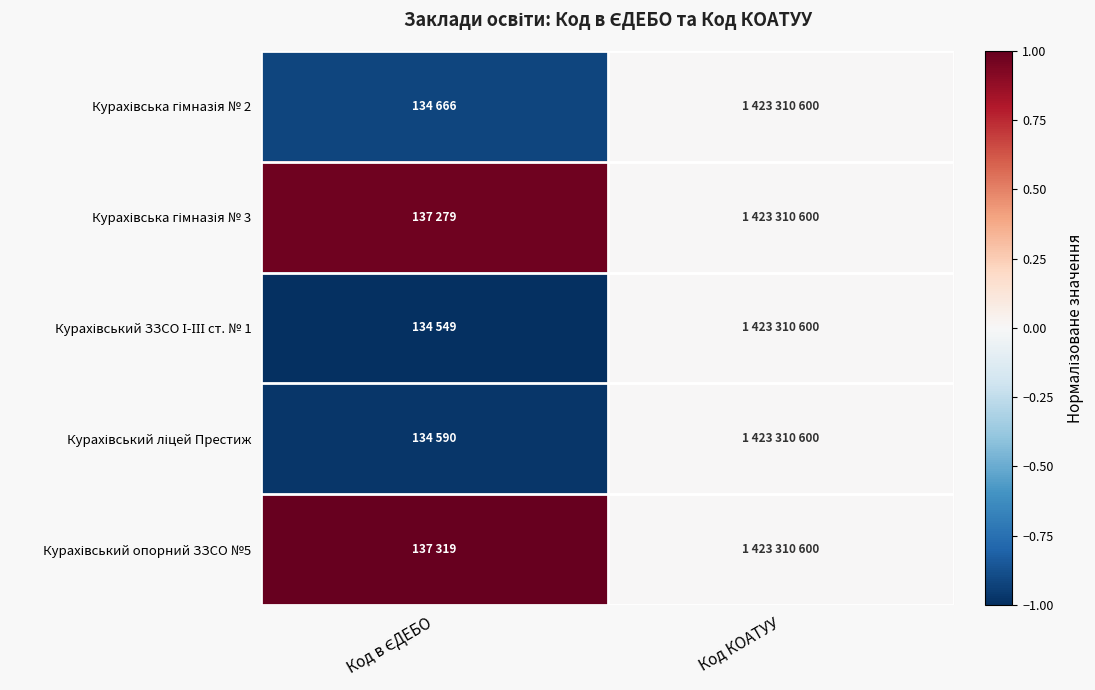

At which category is the sum across all series the highest?

Код КОАТУУ